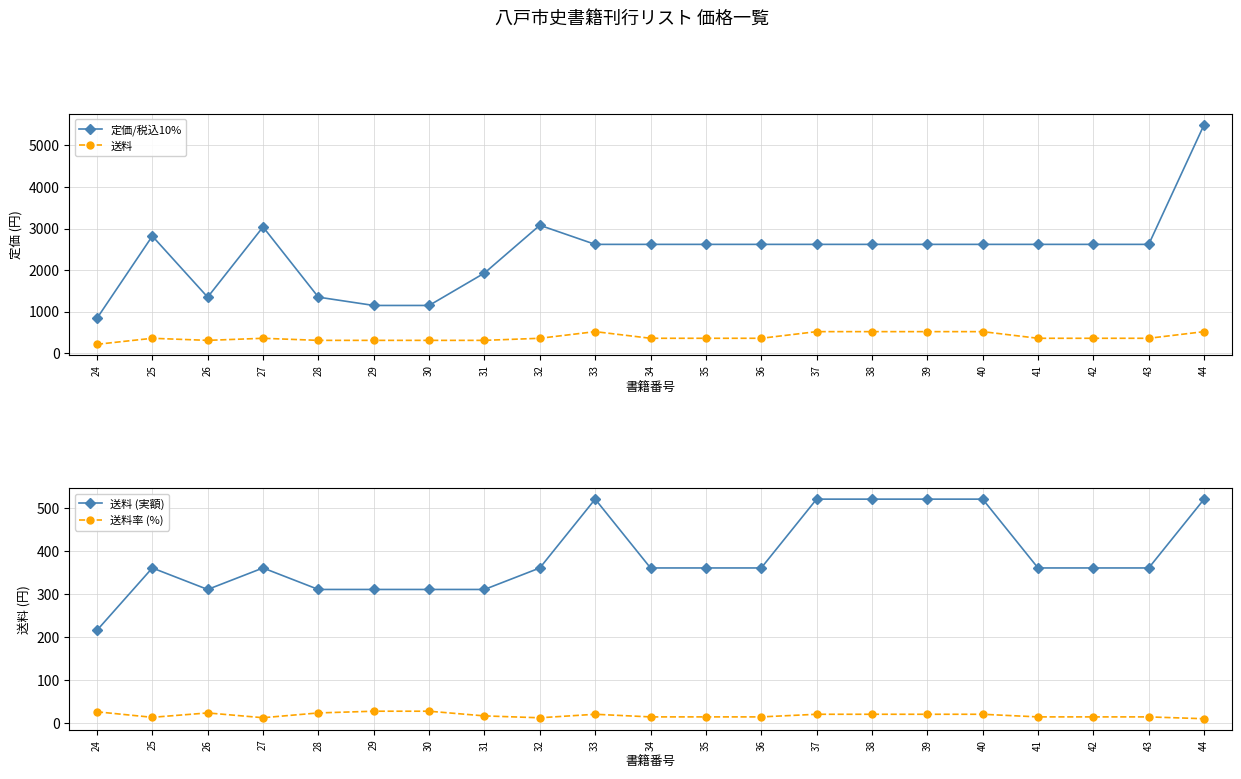

List the labels in order of 送料率 (%) value, smallest first.

44, 32, 27, 25, 34, 35, 36, 41, 42, 43, 31, 33, 37, 38, 39, 40, 26, 28, 24, 29, 30